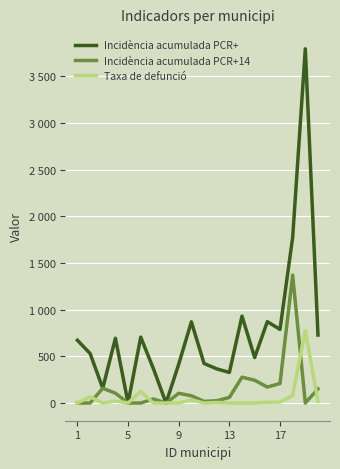

What are all the series names shown in the legend?

Incidència acumulada PCR+, Incidència acumulada PCR+14, Taxa de defunció